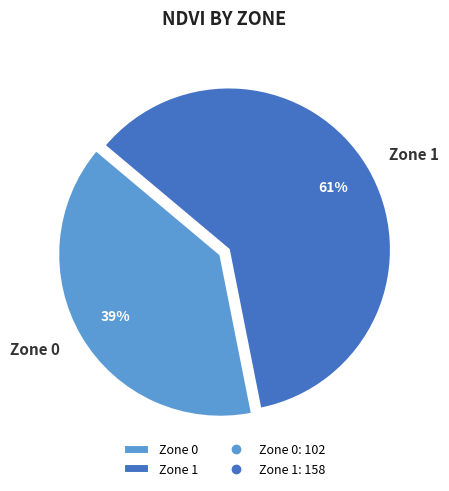

To the nearest percent, what percentage of the pie is Zone 0?

39%